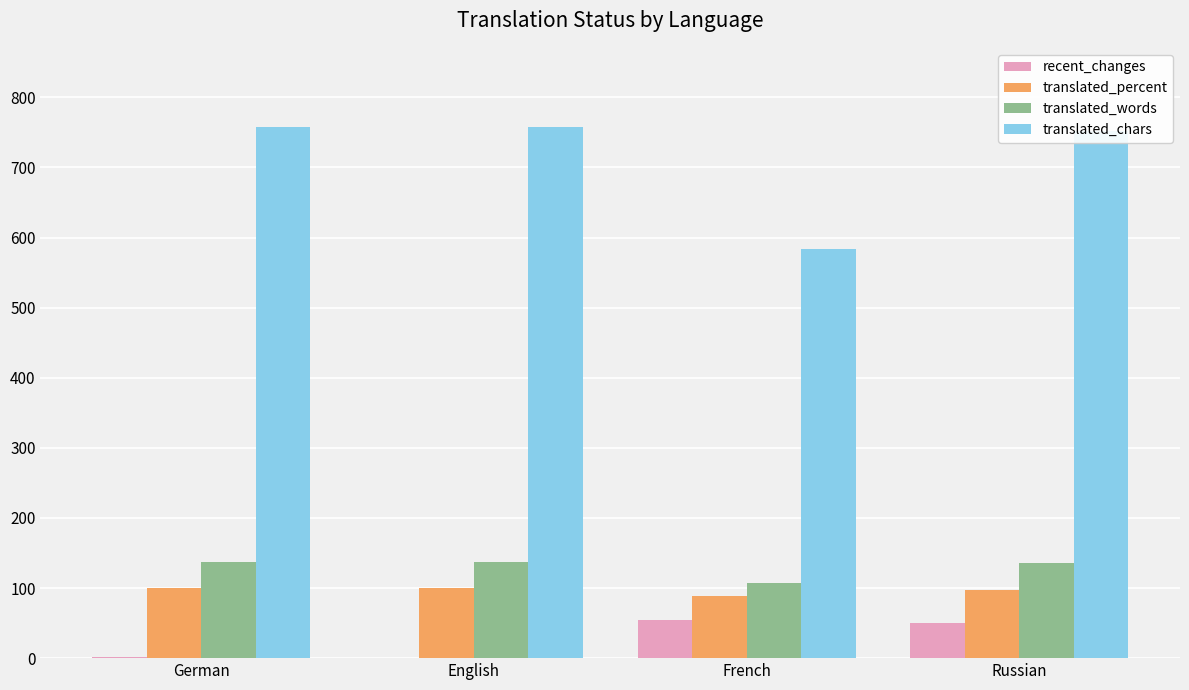

Which series has the widest spread of values?

translated_chars